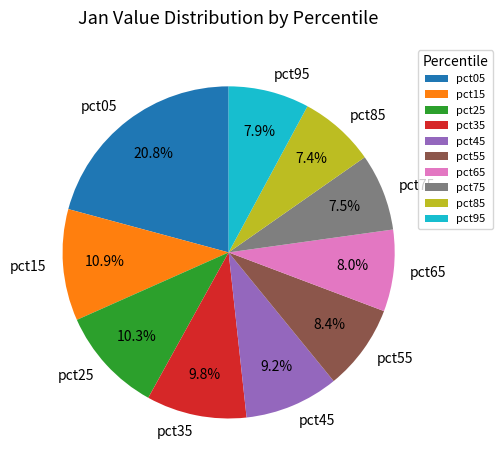

To the nearest percent, what is the combined percentage of pct15 and pct55?

19%